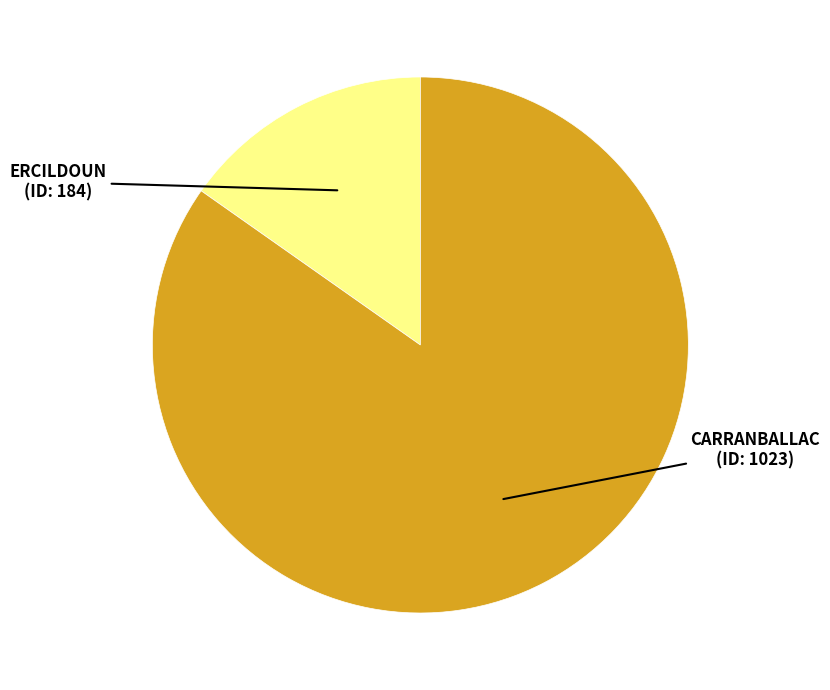

Is there a majority slice in this chart?

Yes